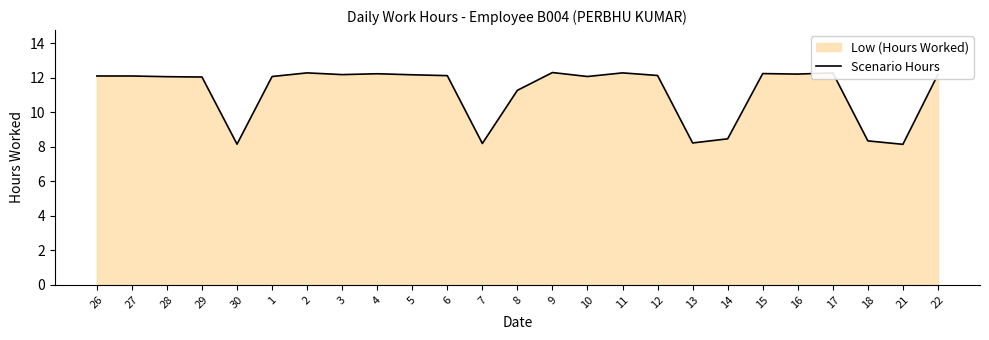

What position from the right is 15?

6